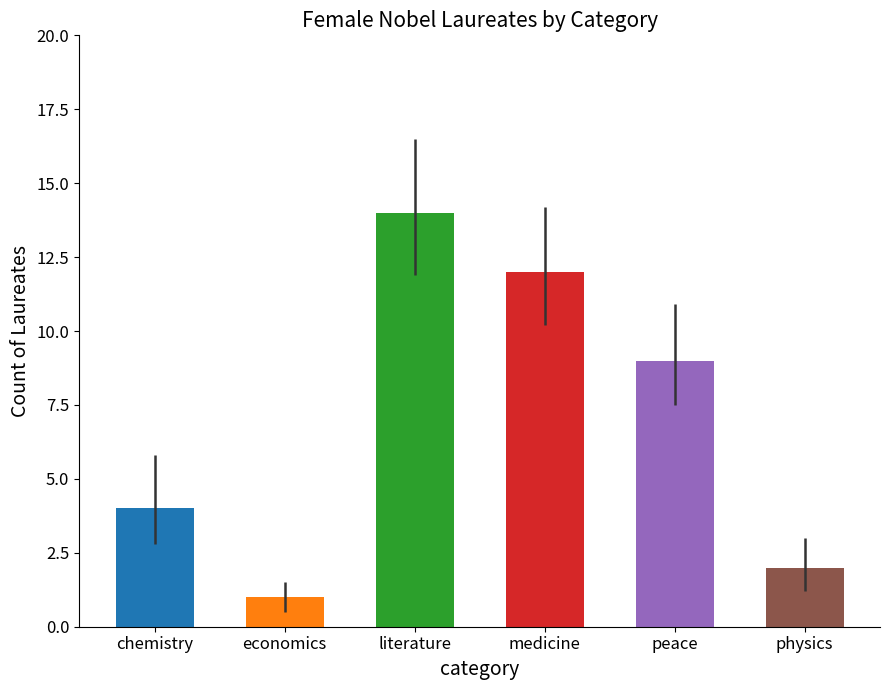

Which has a higher value, medicine or economics?

medicine